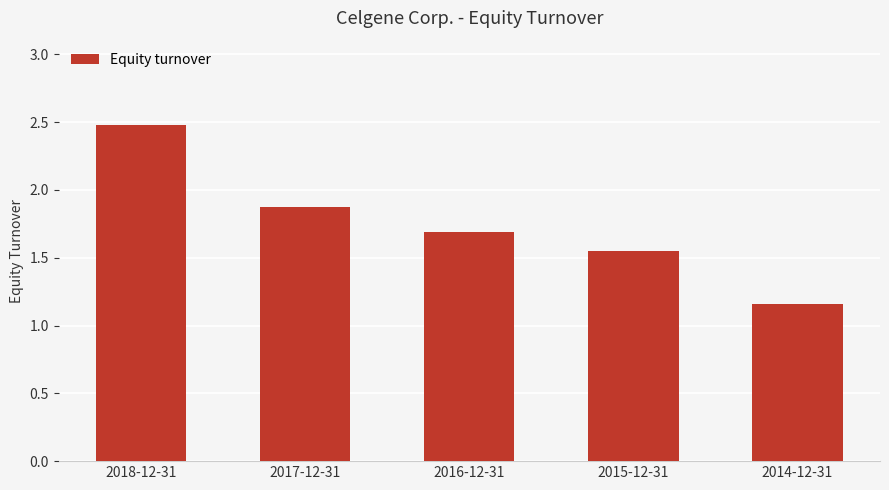

What is the sum of the values at 2016-12-31 and 2018-12-31?

4.2